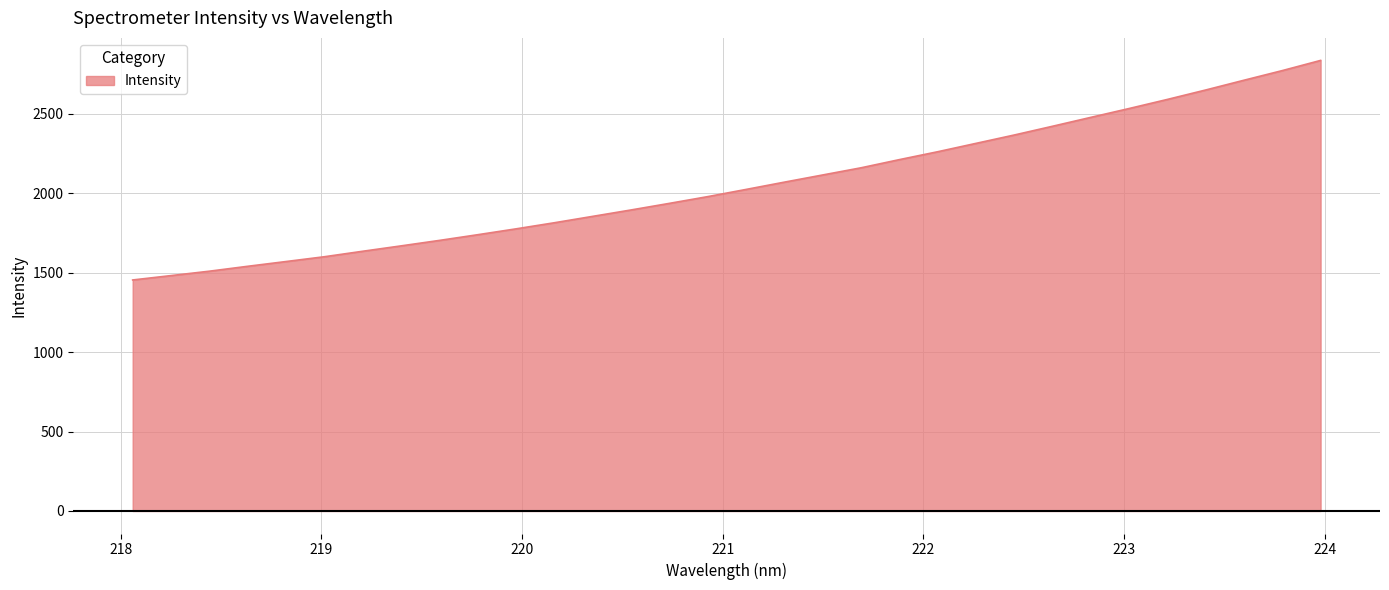

What is the difference between the maximum and minimum values?

1382.3